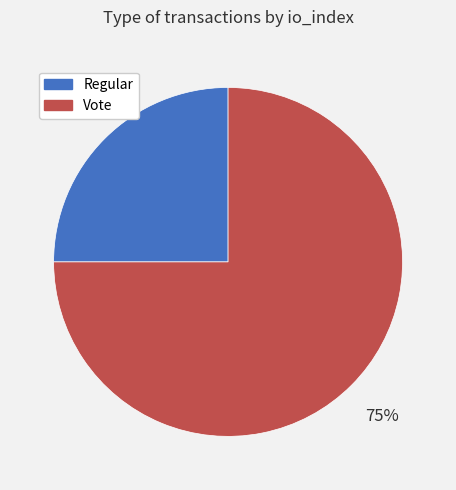

Count the number of slices in the pie.

2